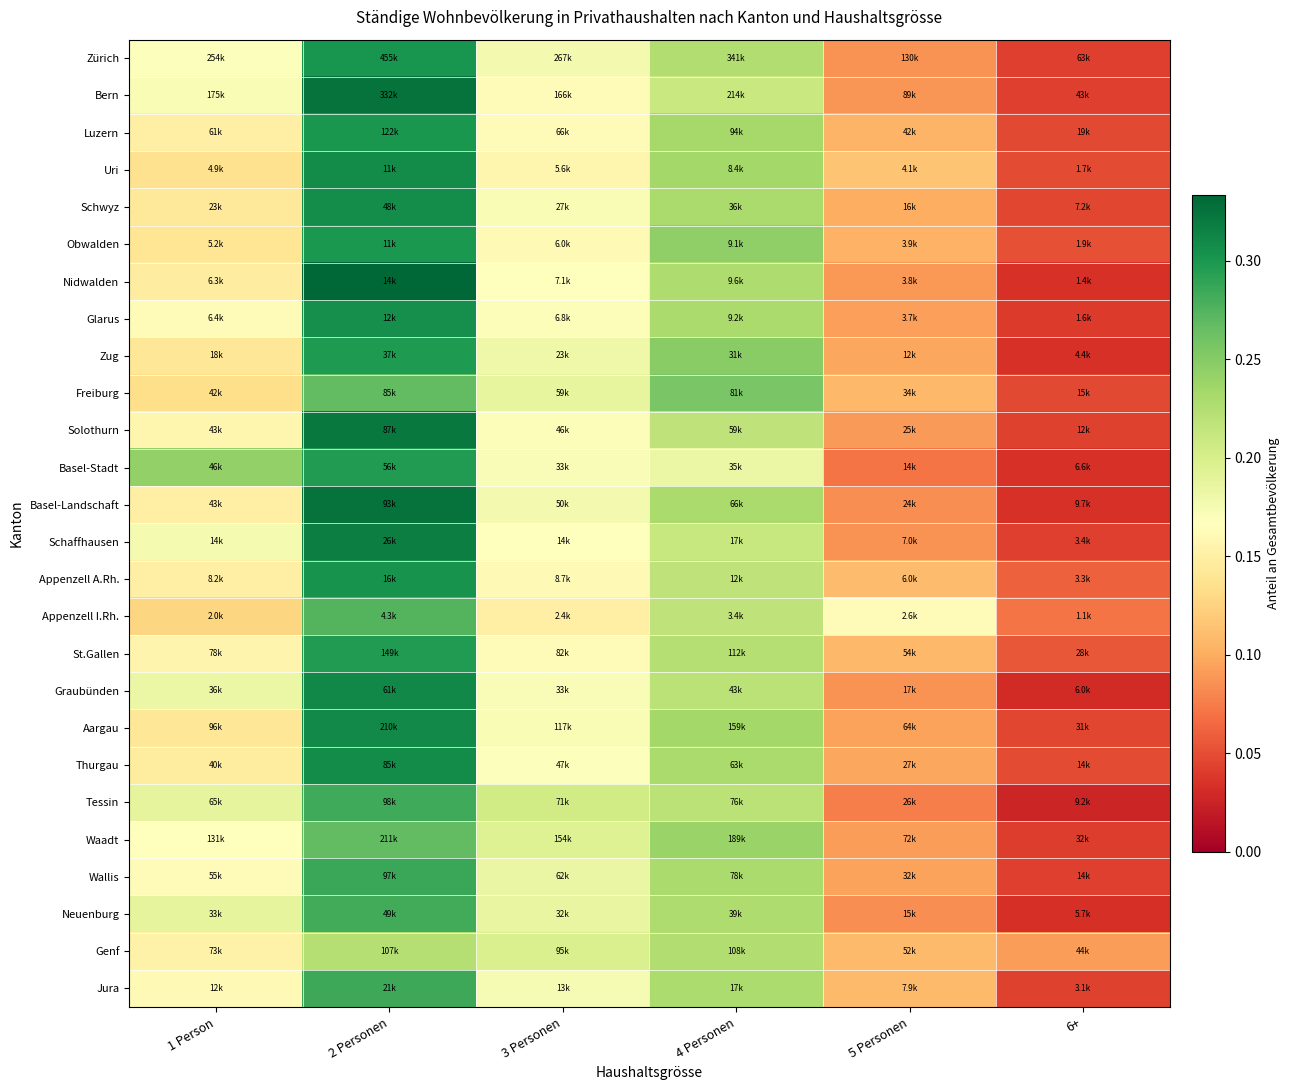

At which category does the chart reach its minimum across all series?

6+